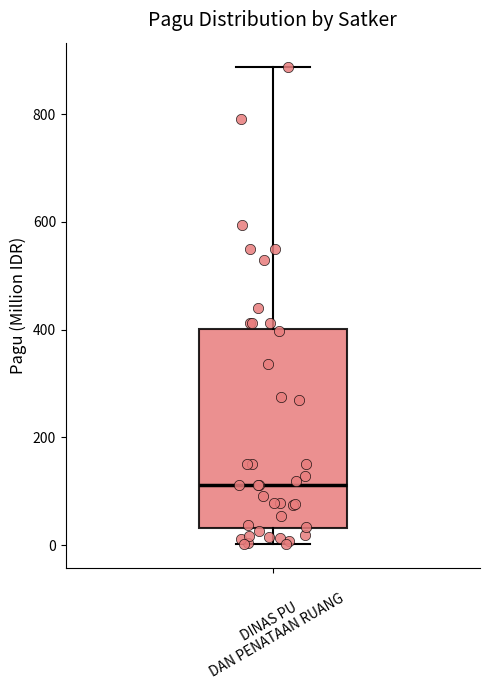

Where does the median line of the box for DINAS PU DAN PENATAAN RUANG sit on the y-axis? The values are not printed on the chart, so give them approximately, as read against the axis.

120